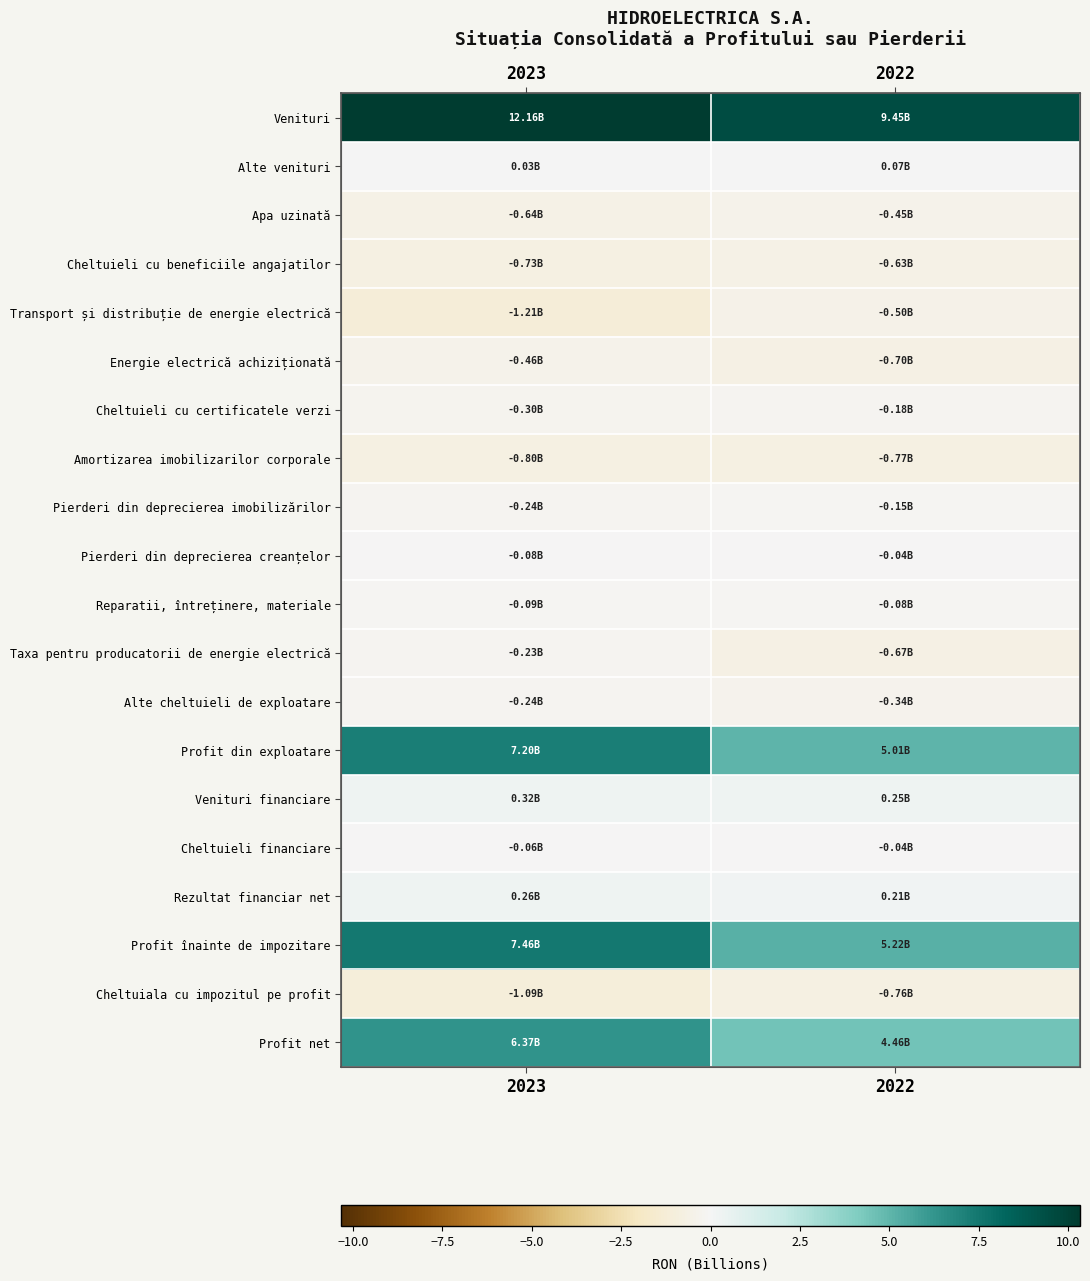

What is the sum of all Pierderi din deprecierea creanțelor values?

-0.1